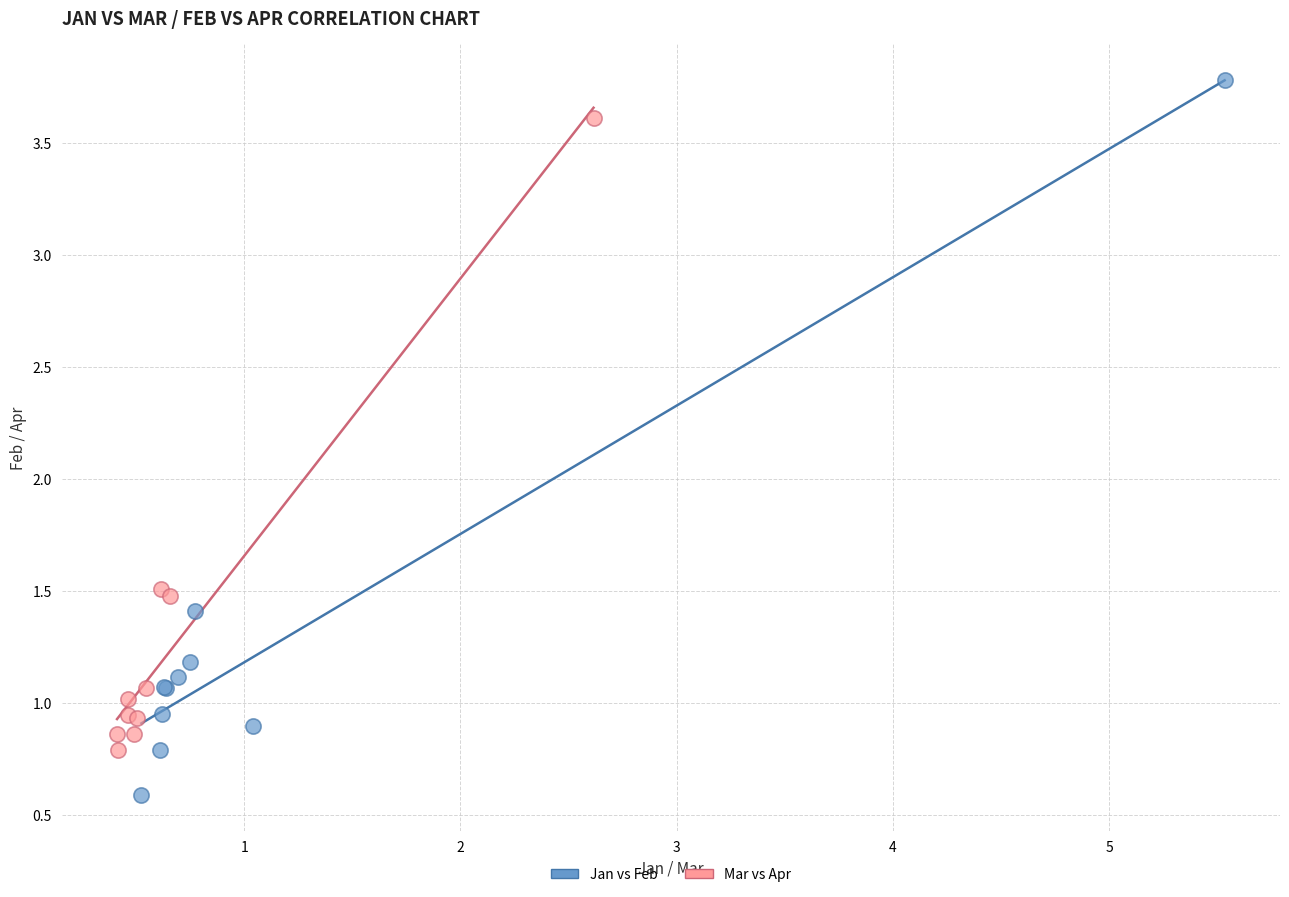

Which series contains the lowest Y value?

Jan vs Feb